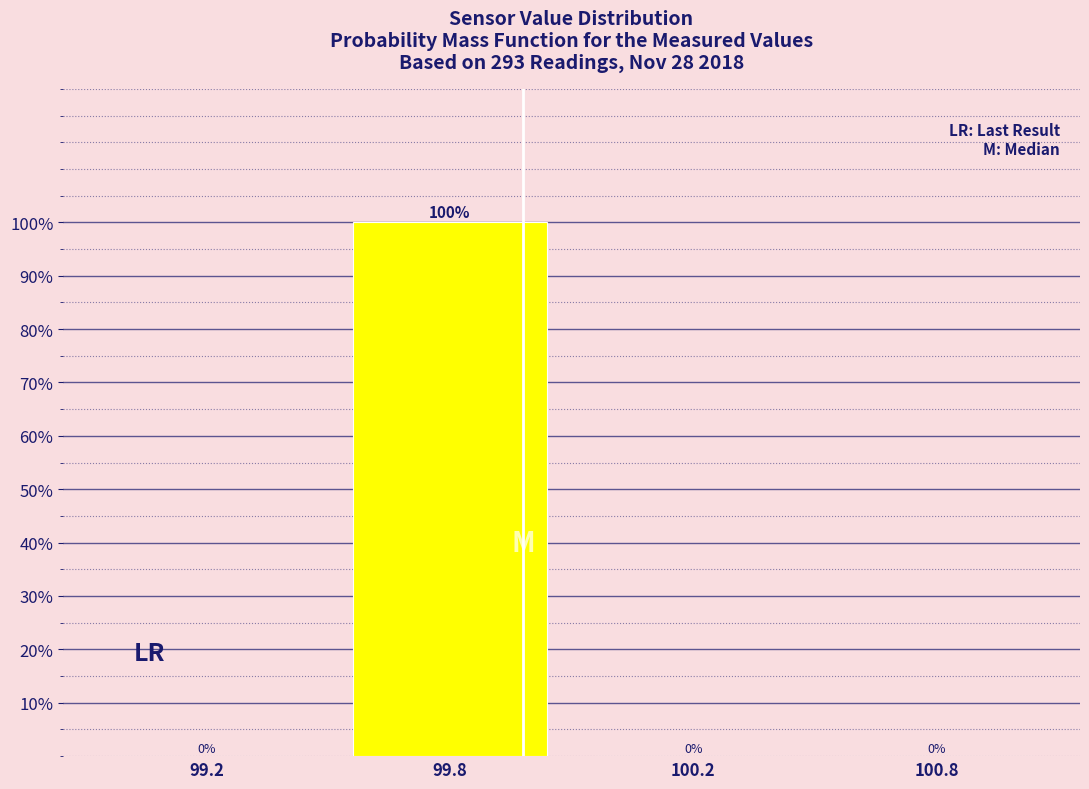

Reading right to left, extract all data points from this chart.

100.8=0	100.2=0	99.8=100	99.2=0